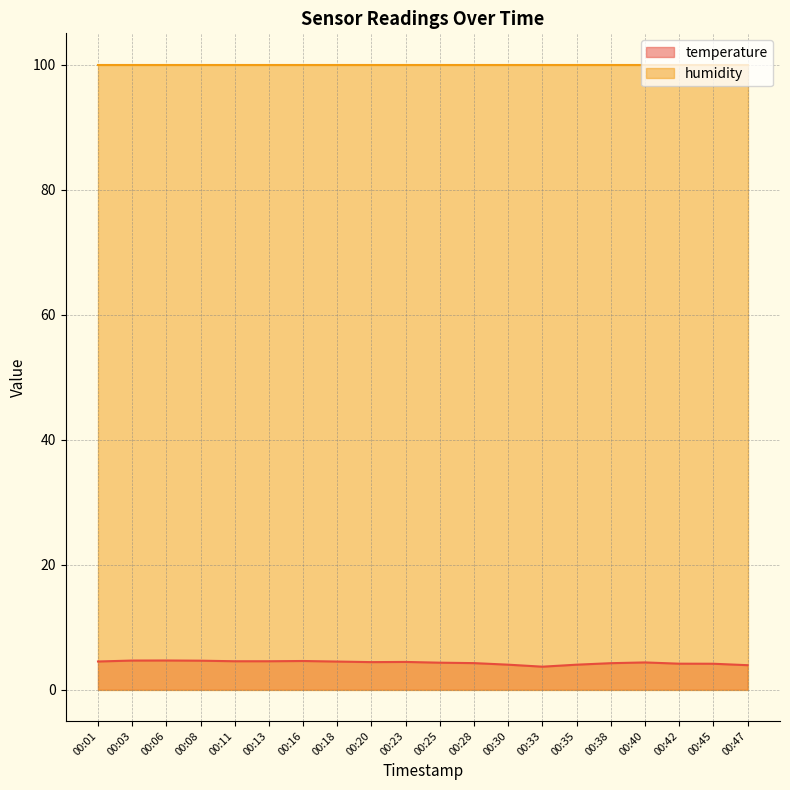

Rank the categories by value from highest to lowest.

00:06, 00:03, 00:08, 00:16, 00:11, 00:13, 00:01, 00:18, 00:23, 00:20, 00:40, 00:25, 00:28, 00:38, 00:42, 00:45, 00:30, 00:35, 00:47, 00:33